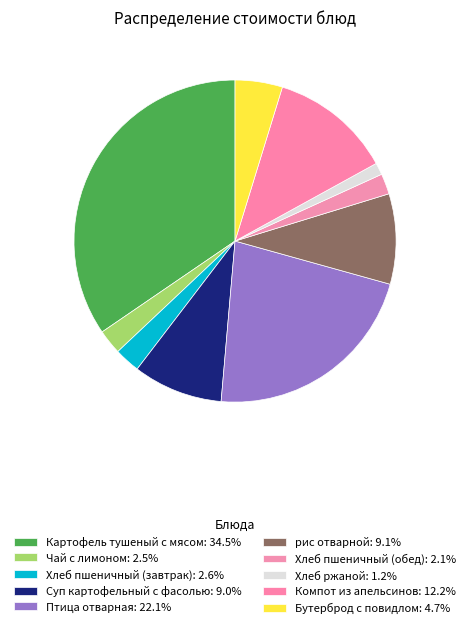

The Хлеб ржаной slice represents 1% of the pie. True or false?

True